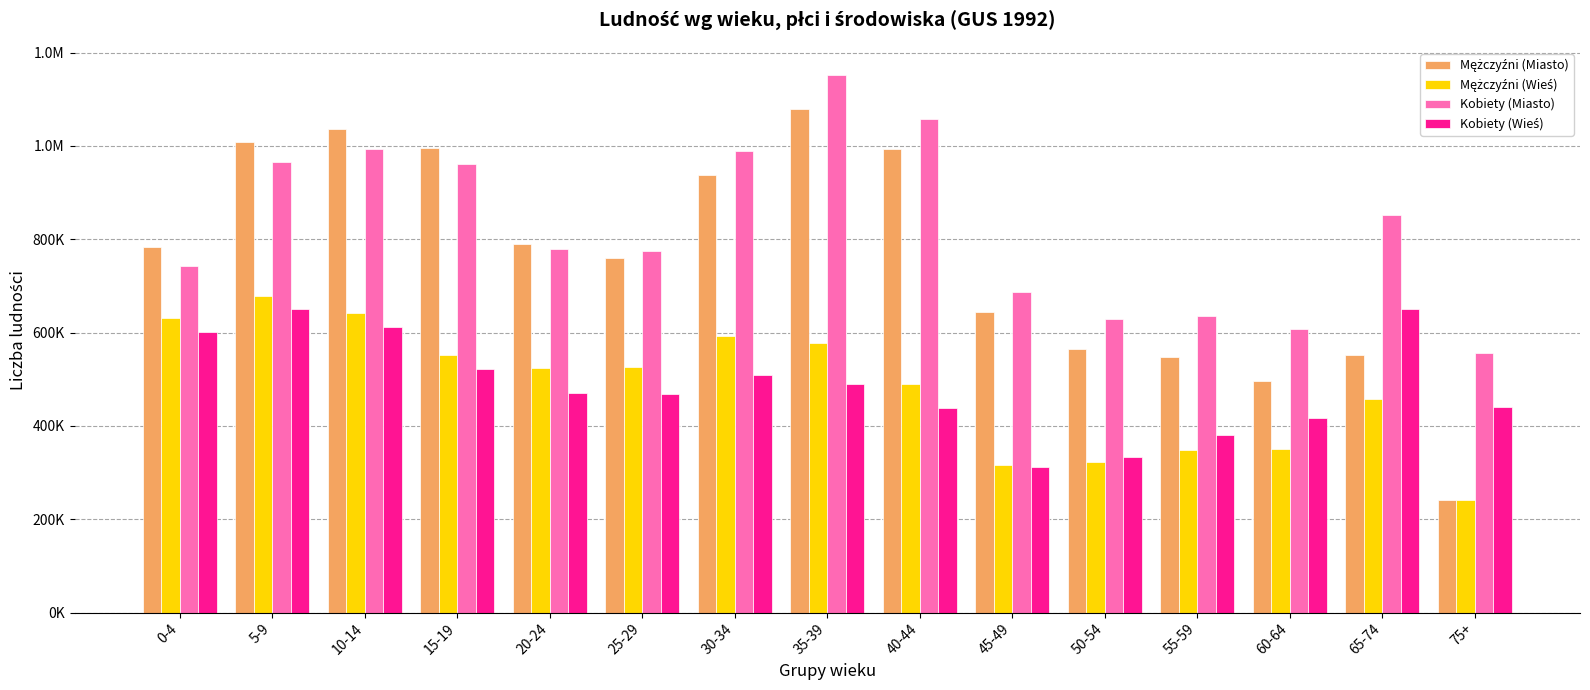

Does the chart contain any negative values?

No